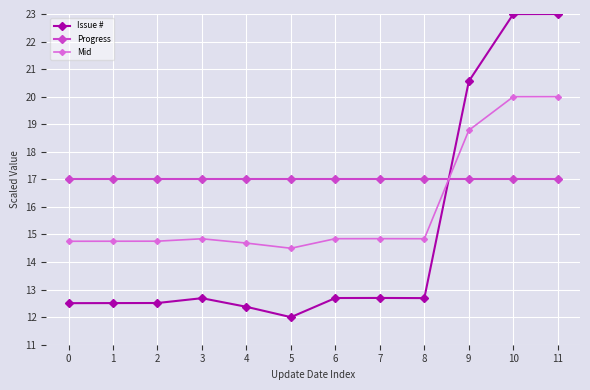

Is it true that Progress equals 27.1 at 3?

False